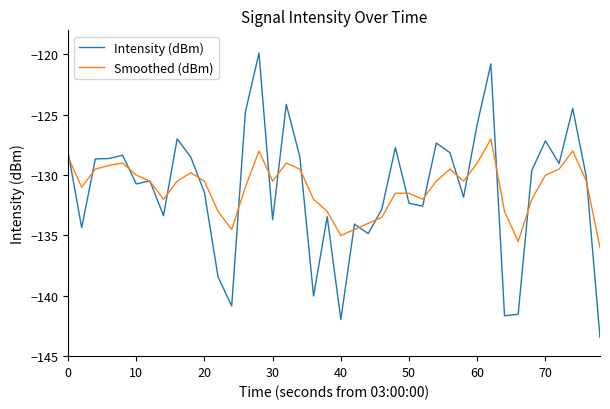

What is the maximum value shown in the chart?

-119.9